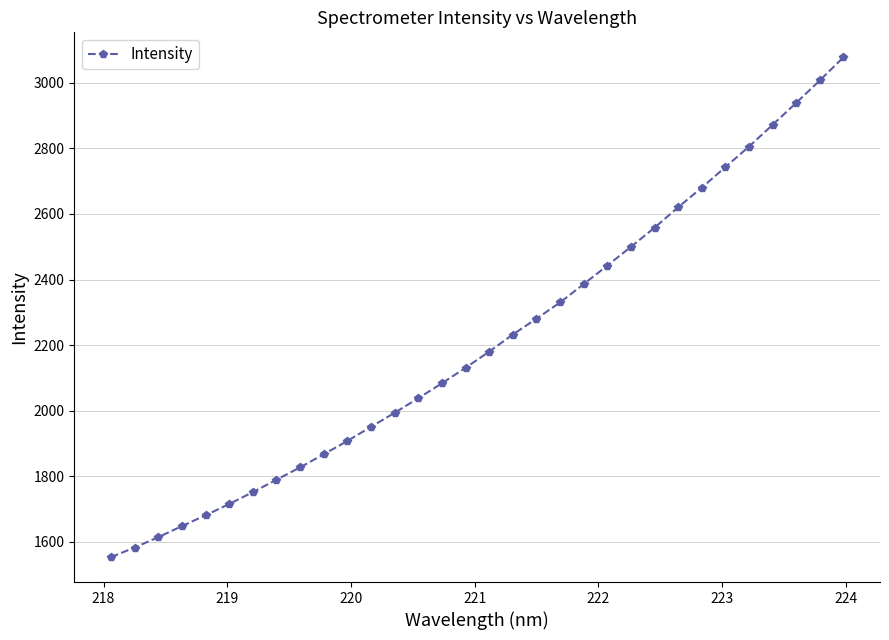

What is the difference between the maximum and minimum values?

1523.9